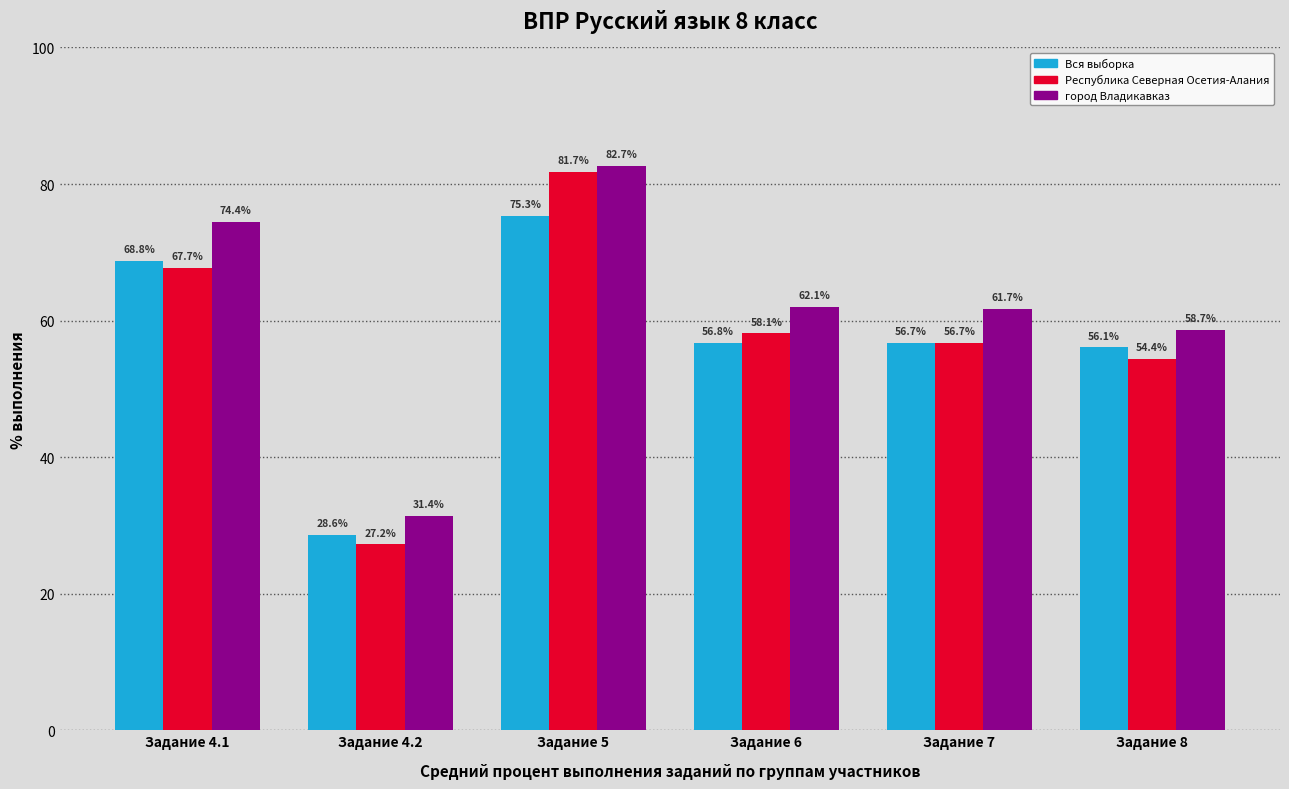

Reading left to right, extract all data points from this chart.

Вся выборка: 68.8	28.6	75.3	56.8	56.7	56.1
Республика Северная Осетия-Алания: 67.7	27.2	81.7	58.1	56.7	54.4
город Владикавказ: 74.4	31.4	82.7	62.1	61.7	58.7